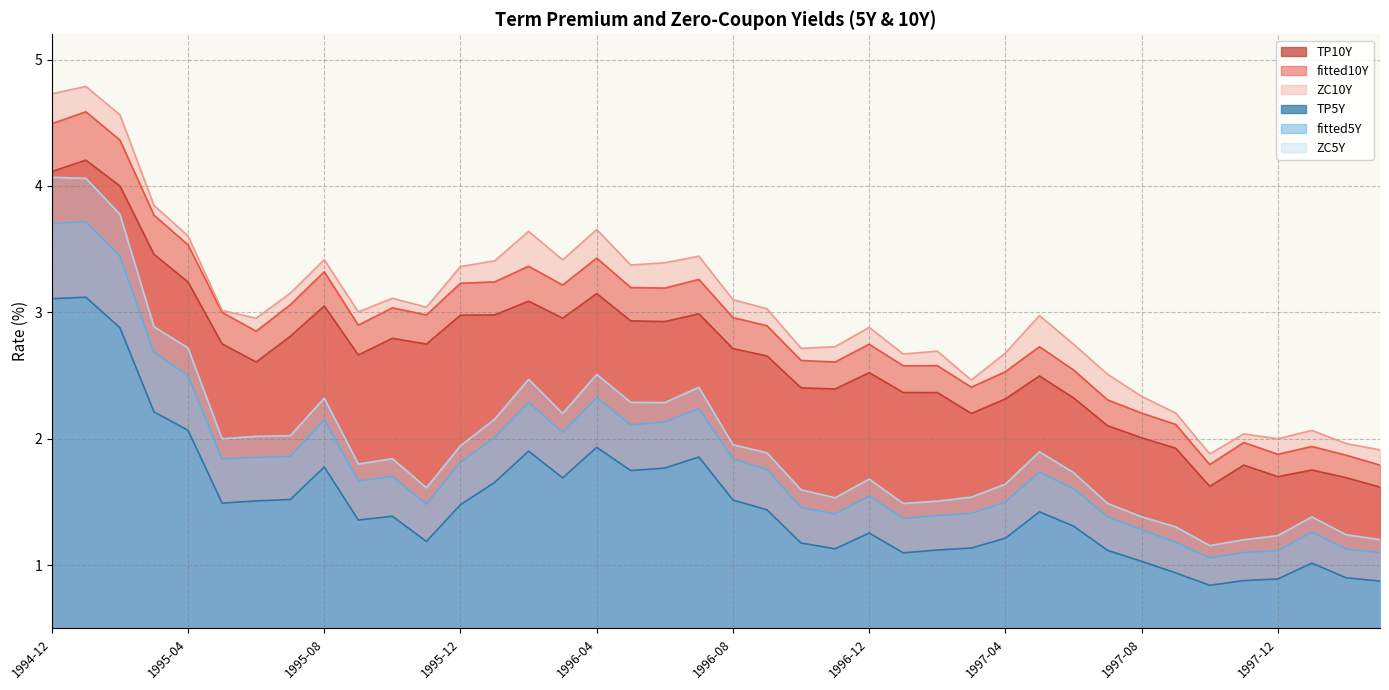

How many lines are shown in the chart?

6